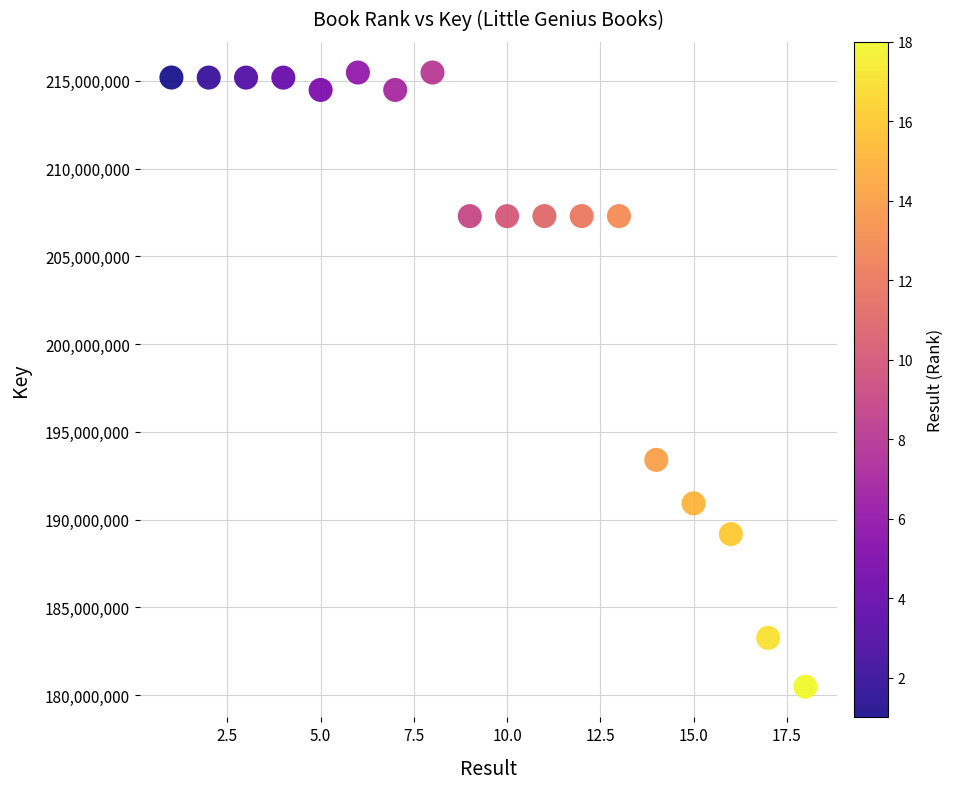

What Y value in the scatter plot is closest to 197975533?

193400806